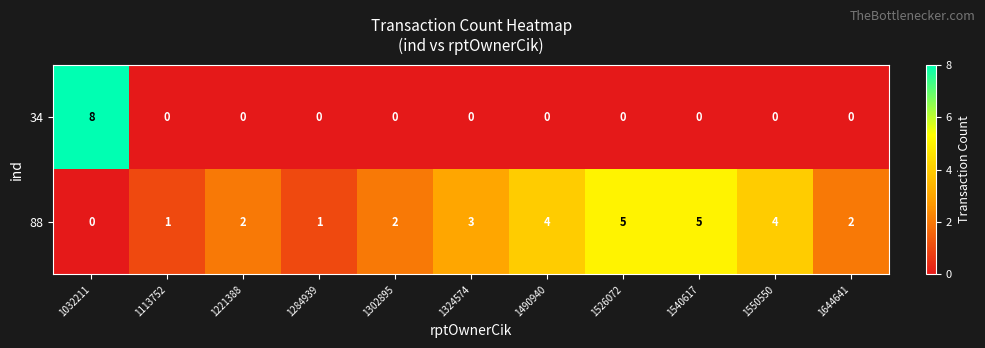

Count the 88 values in the range 1 to 4.

8